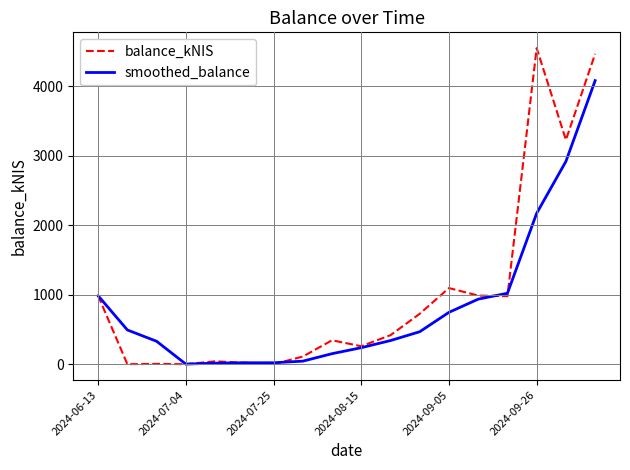

What is the greatest value displayed?

4547.9